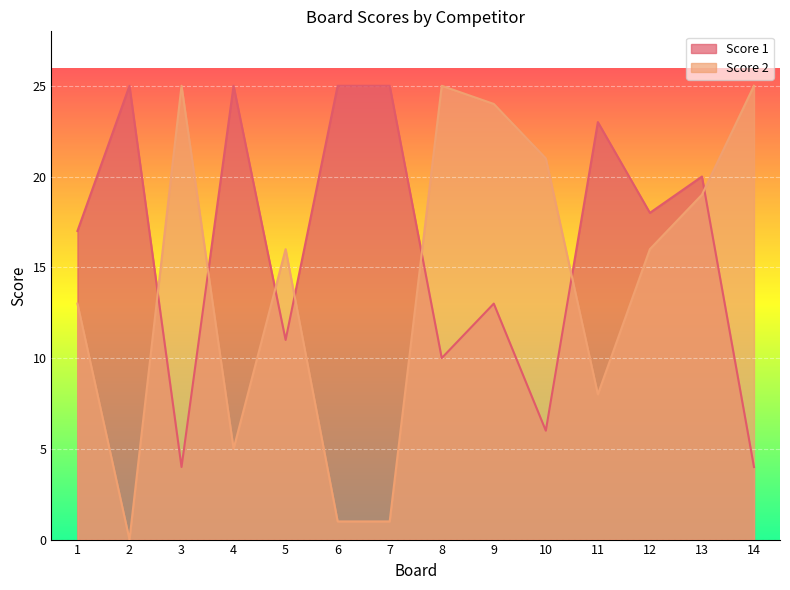

Which category has the lowest value across all series?

2